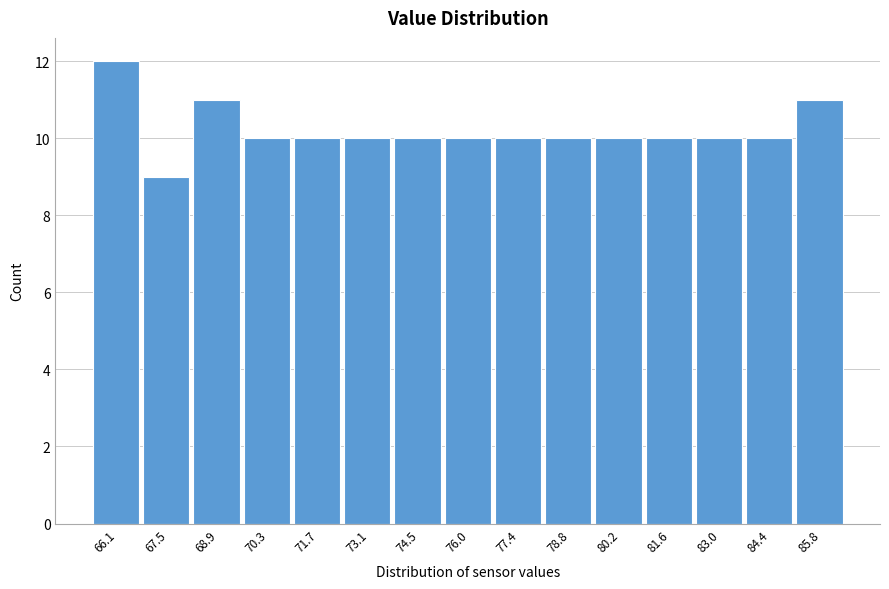

Reading left to right, transcribe all the data shown in this chart.

12	9	11	10	10	10	10	10	10	10	10	10	10	10	11